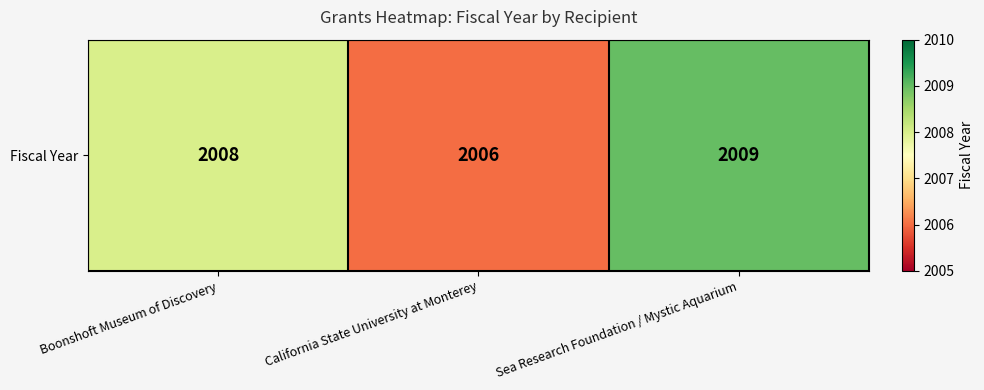

Reading right to left, transcribe all the data shown in this chart.

2009	2006	2008